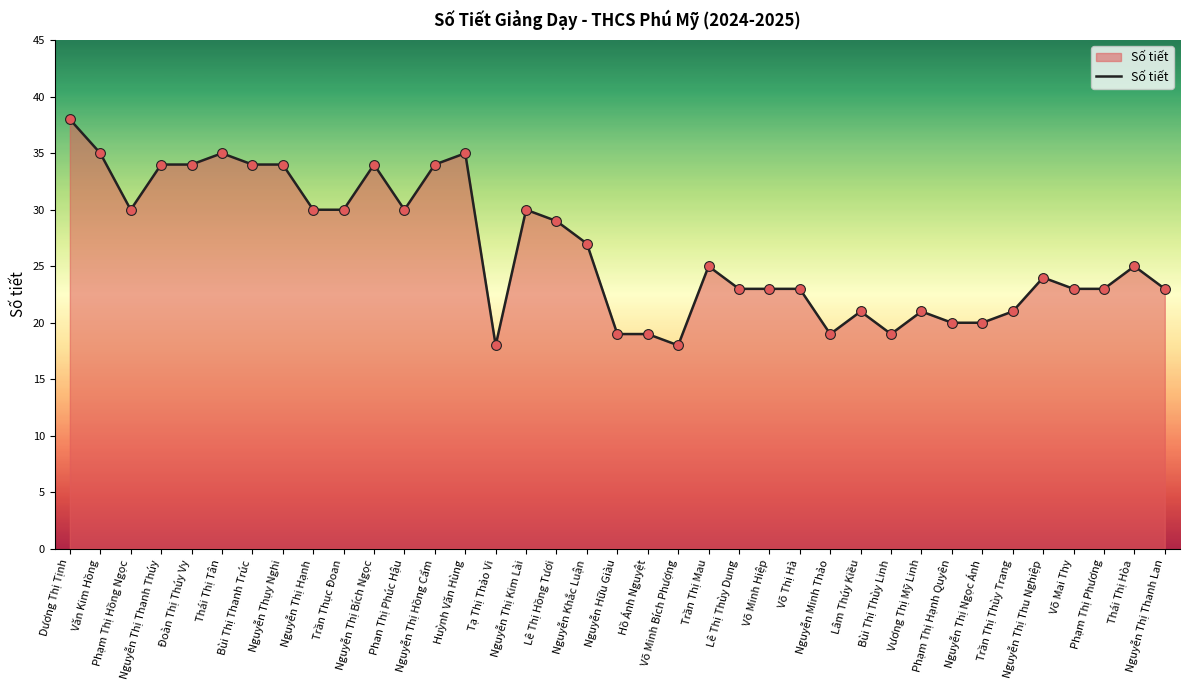

What is the change in value from Nguyễn Thị Hồng Cẩm to Huỳnh Văn Hùng?

+1